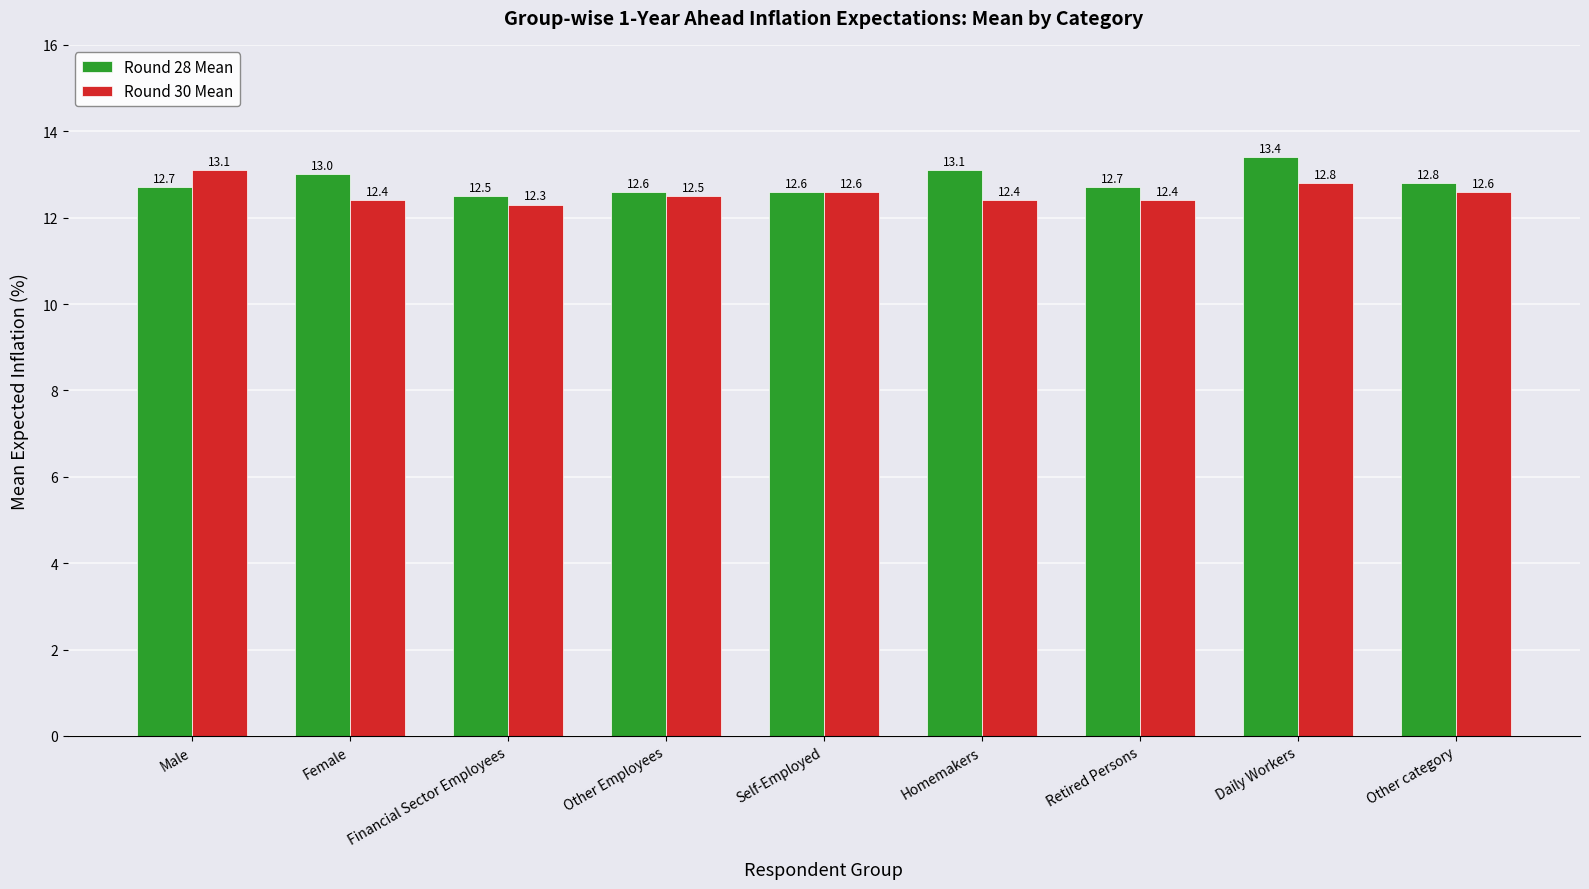

What position from the left is Homemakers?

6